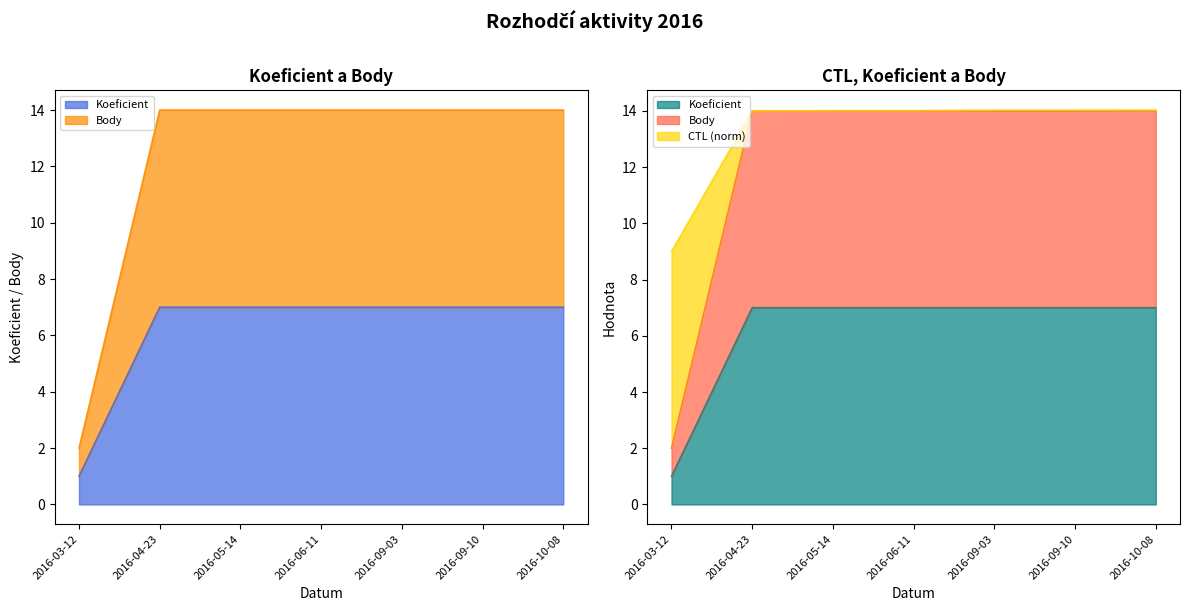

At which category is the sum across all series the highest?

2016-04-23